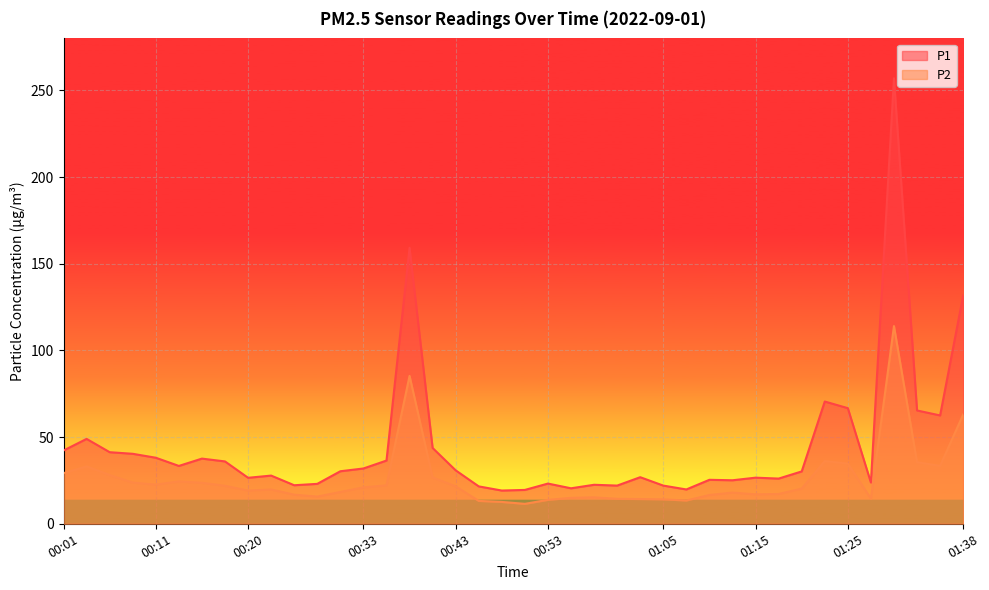

At which category does the chart reach its minimum across all series?

00:50